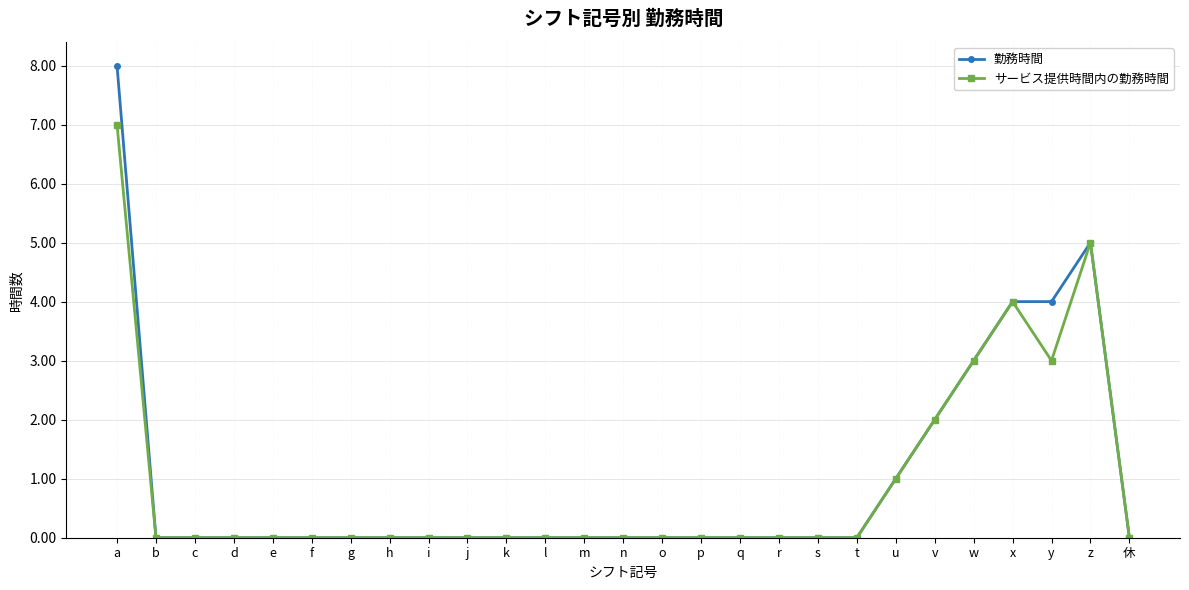

The サービス提供時間内の勤務時間 series shows 3 at y. True or false?

True